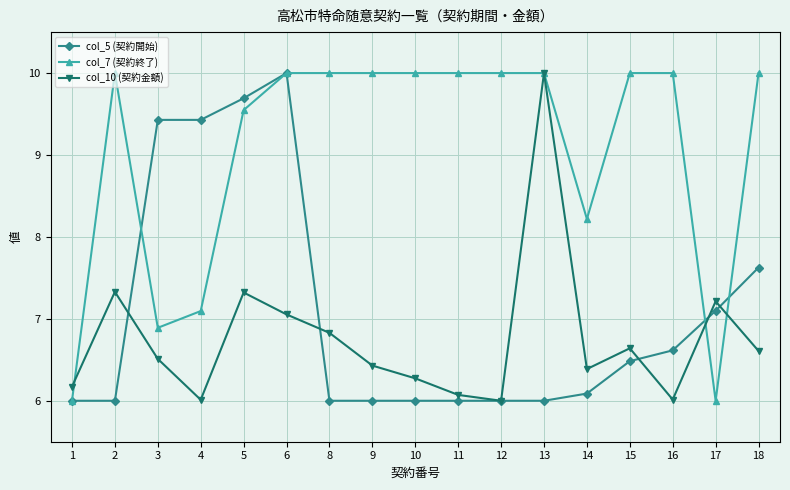

Between which two adjacent categories do col_10 (契約金額) and col_7 (契約終了) first intersect?

1 and 2